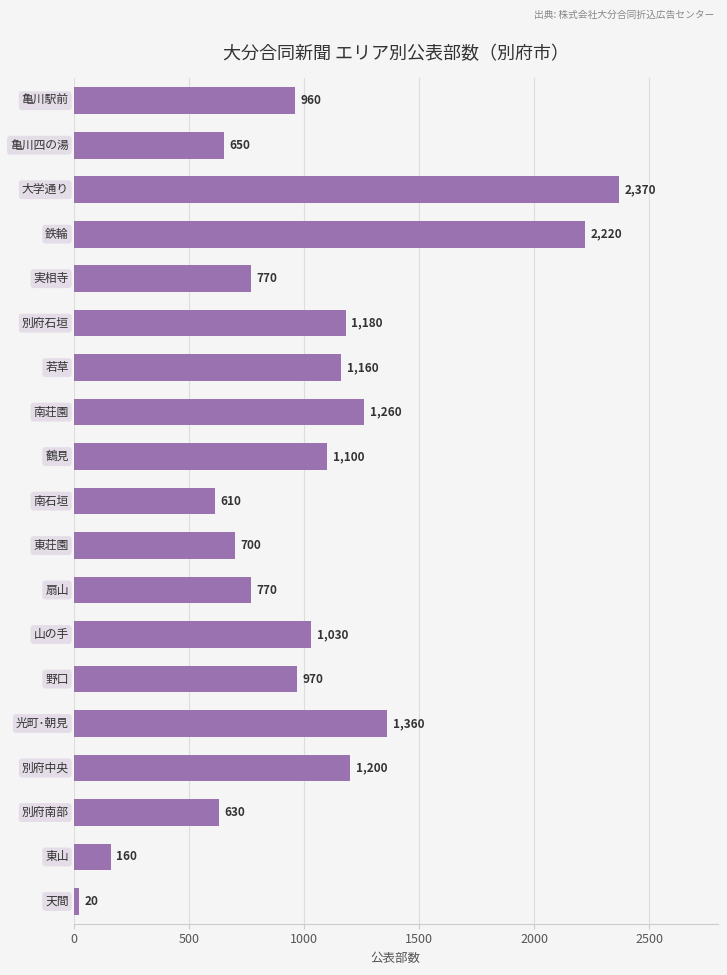

What is the greatest value displayed?

2370